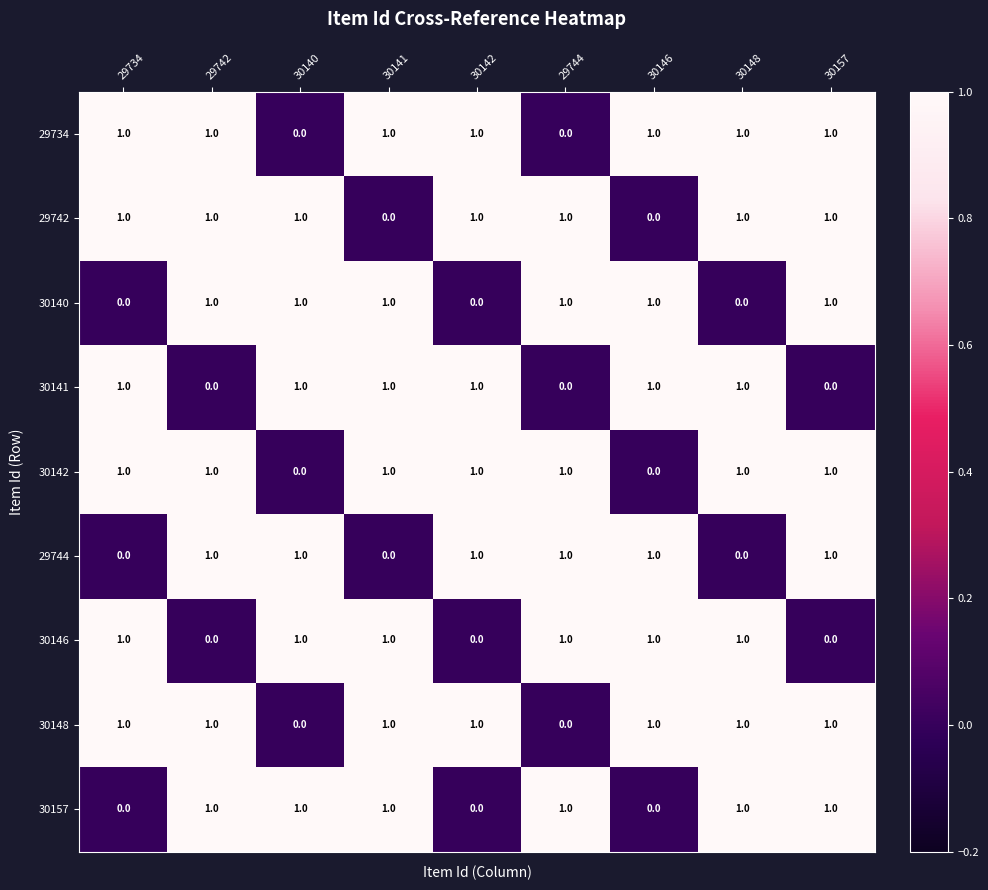

Count the 30148 values in the range 1 to 2.

7